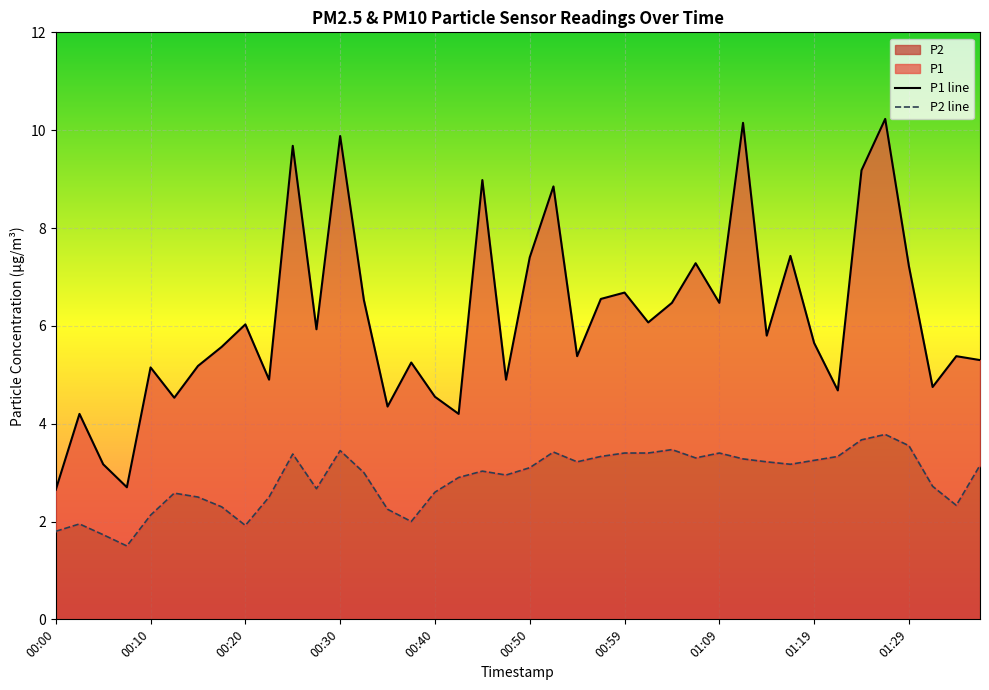

True or false: P1 has a value of 9.0 at 00:45.

True